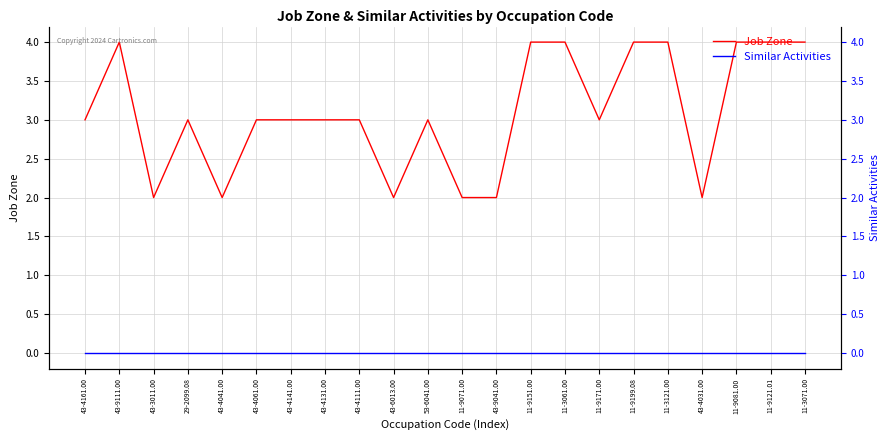

Is this an area chart (filled region under the line)?

No